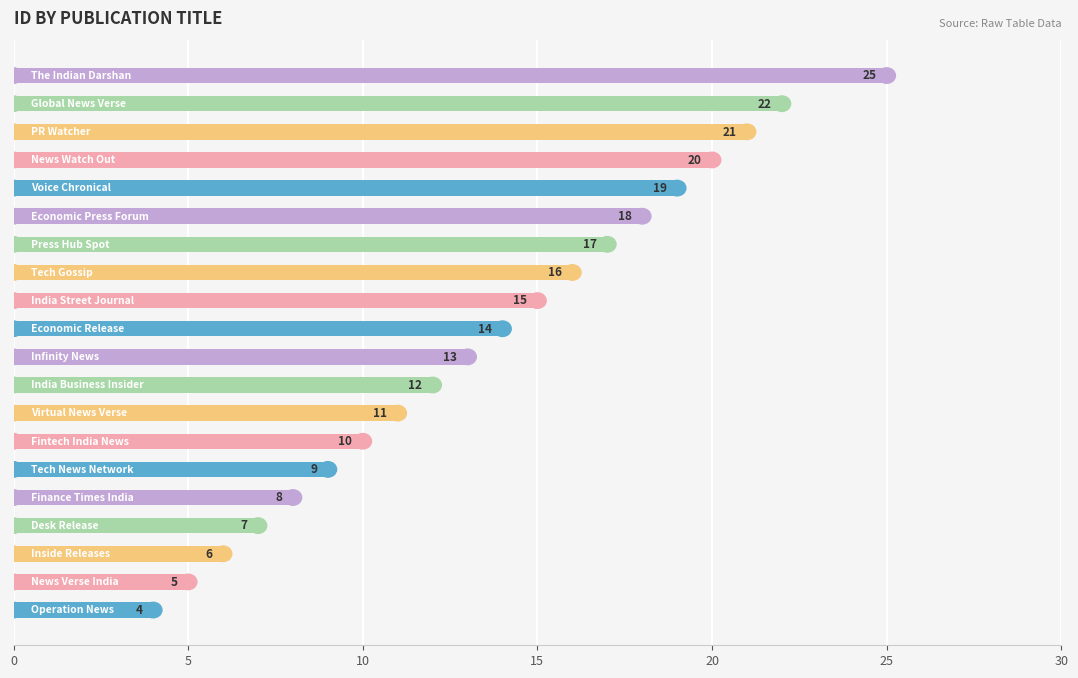

What is the minimum value shown in the chart?

4